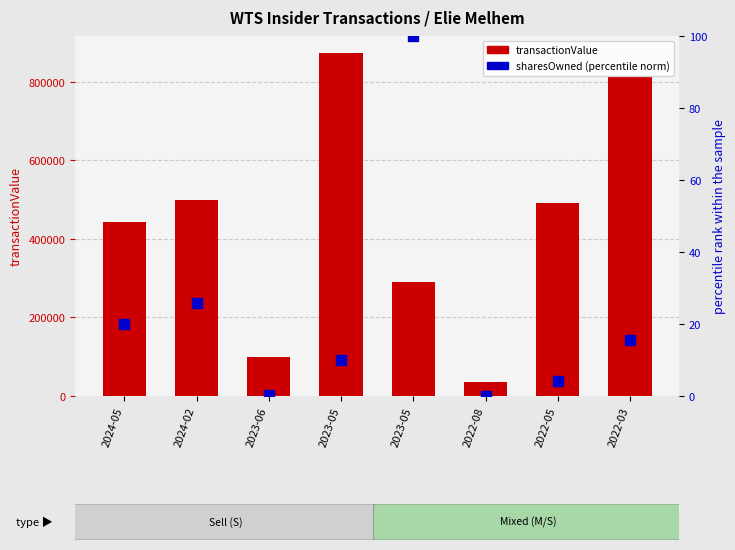

What is the label of the 3rd bar from the left?

2023-06